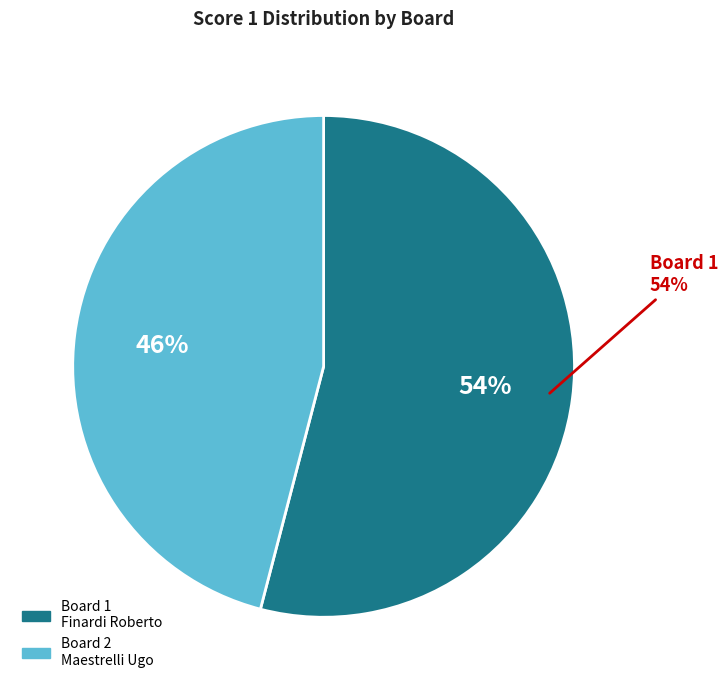

Combined, do 2 and 1 account for over 50%?

Yes